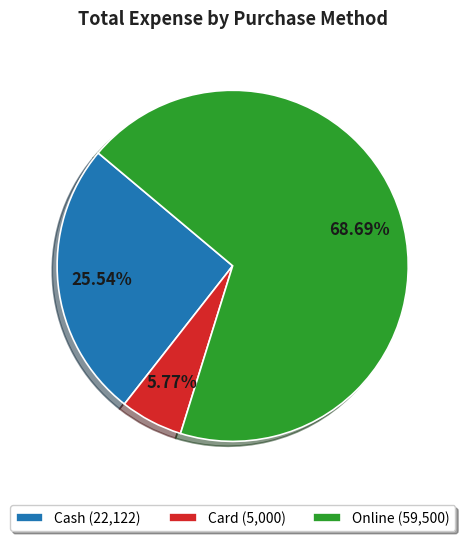

Rank the categories by value from highest to lowest.

Online, Cash, Card